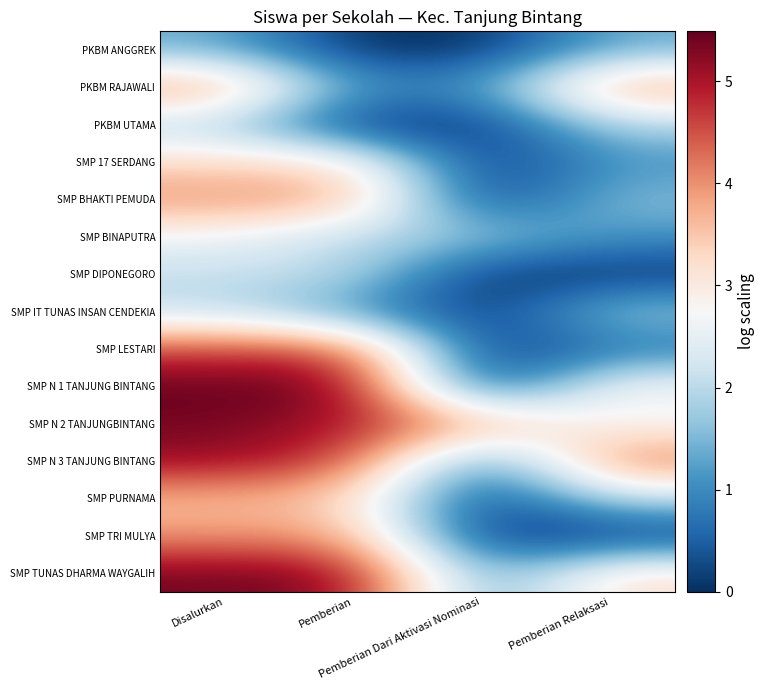

At Pemberian Relaksasi, list the series in order from smallest to largest.

SMP DIPONEGORO, SMP TRI MULYA, SMP LESTARI, SMP 17 SERDANG, SMP BINAPUTRA, PKBM ANGGREK, SMP BHAKTI PEMUDA, SMP IT TUNAS INSAN CENDEKIA, PKBM UTAMA, SMP PURNAMA, SMP N 2 TANJUNGBINTANG, SMP N 1 TANJUNG BINTANG, SMP TUNAS DHARMA WAYGALIH, PKBM RAJAWALI, SMP N 3 TANJUNG BINTANG